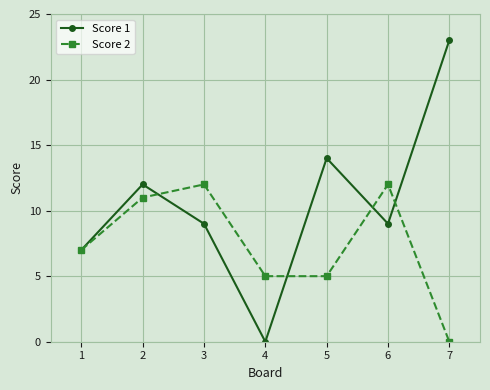

Is this an area chart (filled region under the line)?

No